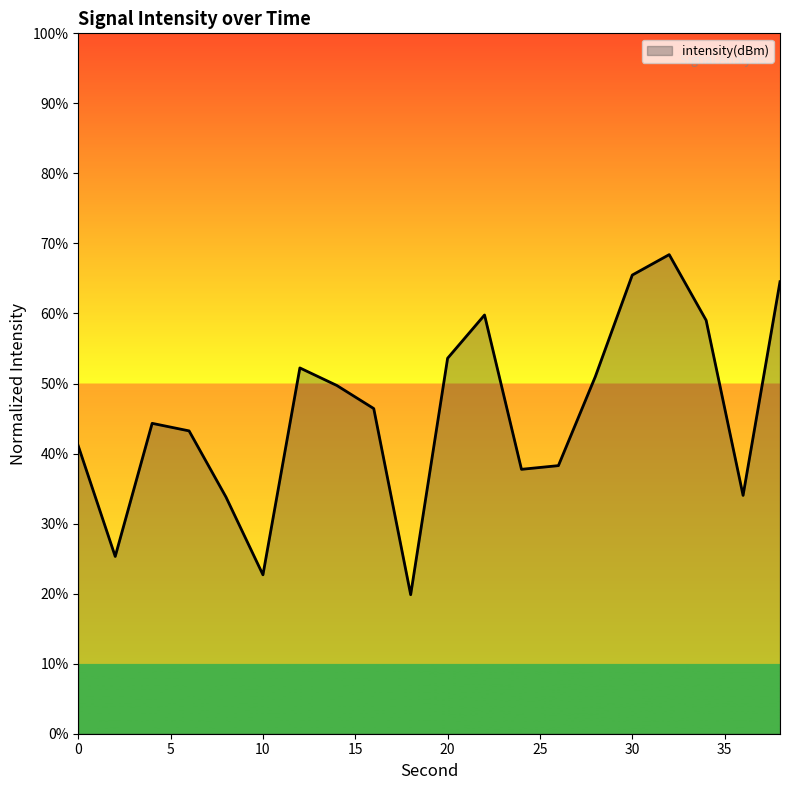

Does the chart display data point markers on the line(s)?

No